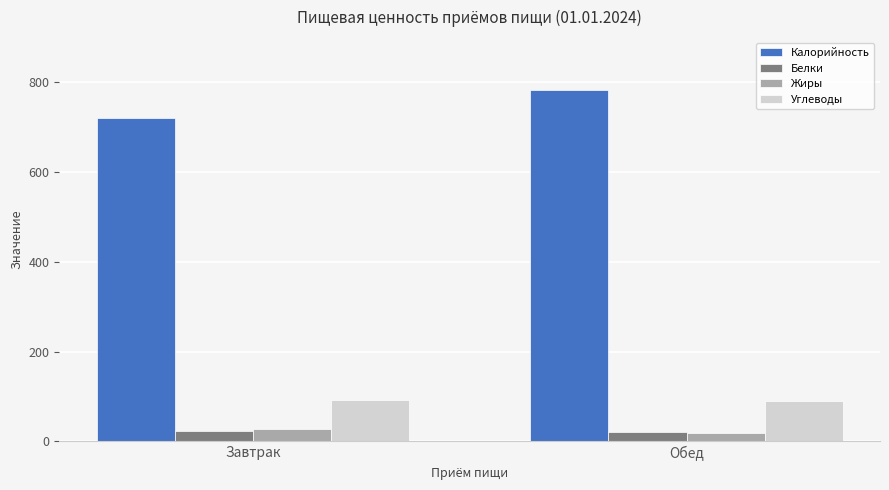

True or false: Жиры has a value of 18.4 at Обед.

True